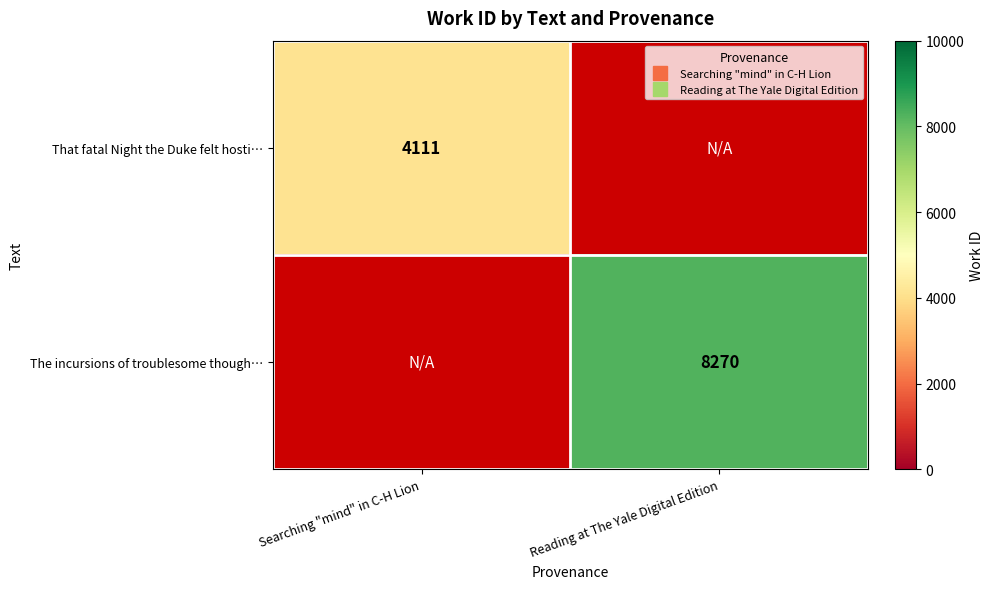

The value of That fatal Night the Duke felt hosti… at Searching "mind" in C-H Lion is 4111.0. True or false?

True